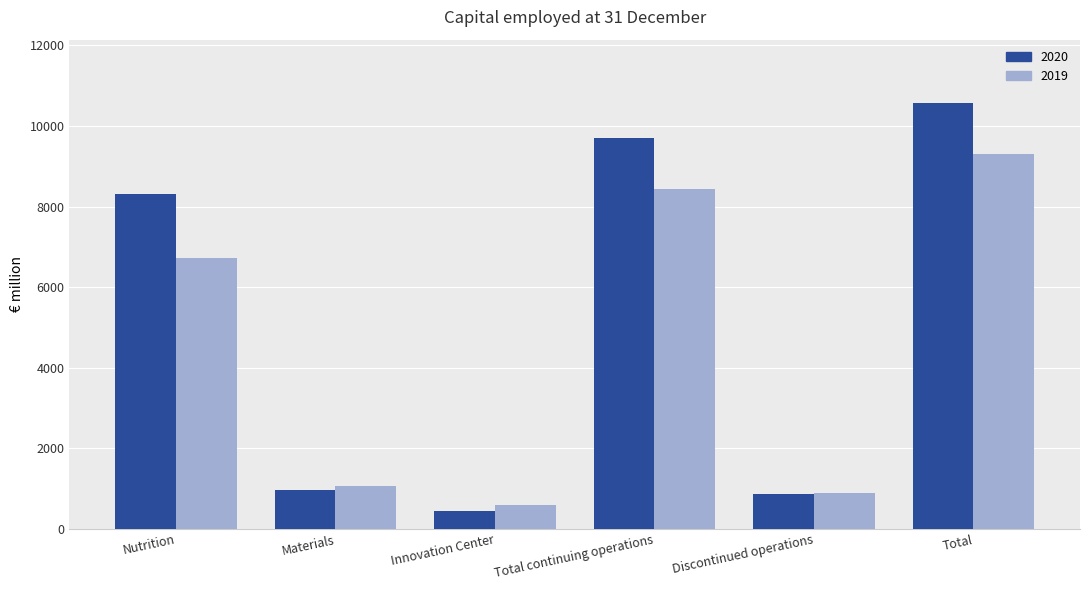

Which series has the largest total across all categories?

2020